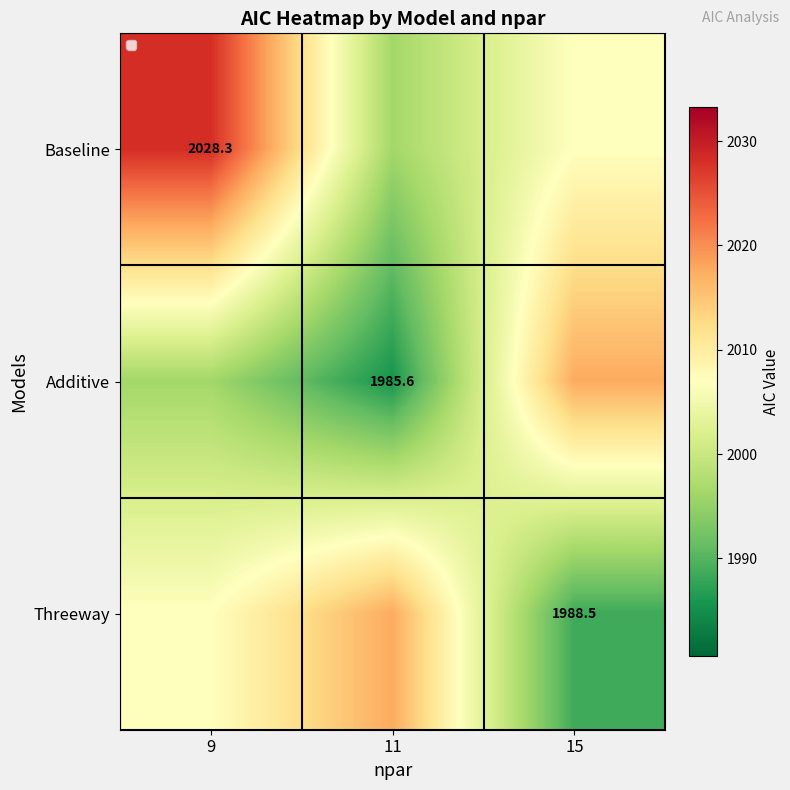

What is the average value of the Additive series?

1999.8